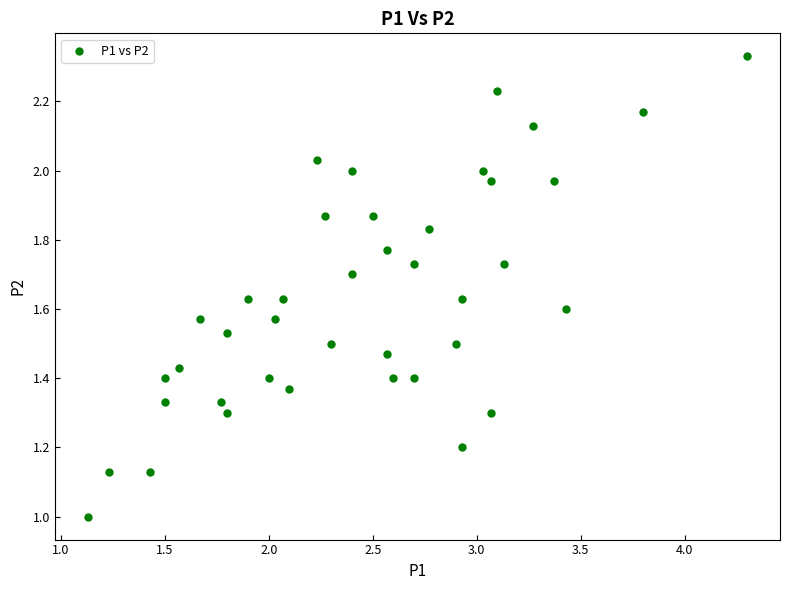

What is the range of X values (max minus min)?

3.2